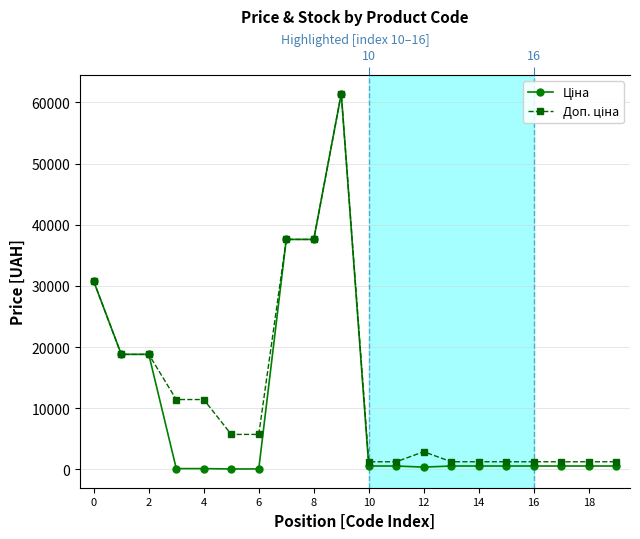

True or false: Доп. ціна has more than 1 points higher than both neighbors.

True